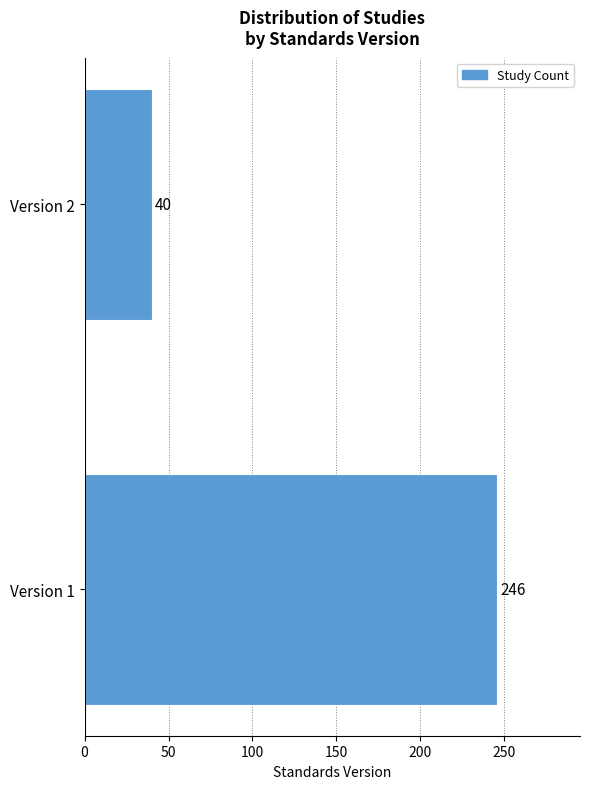

Reading bottom to top, what are all the values shown in this chart?

Version 1=246	Version 2=40